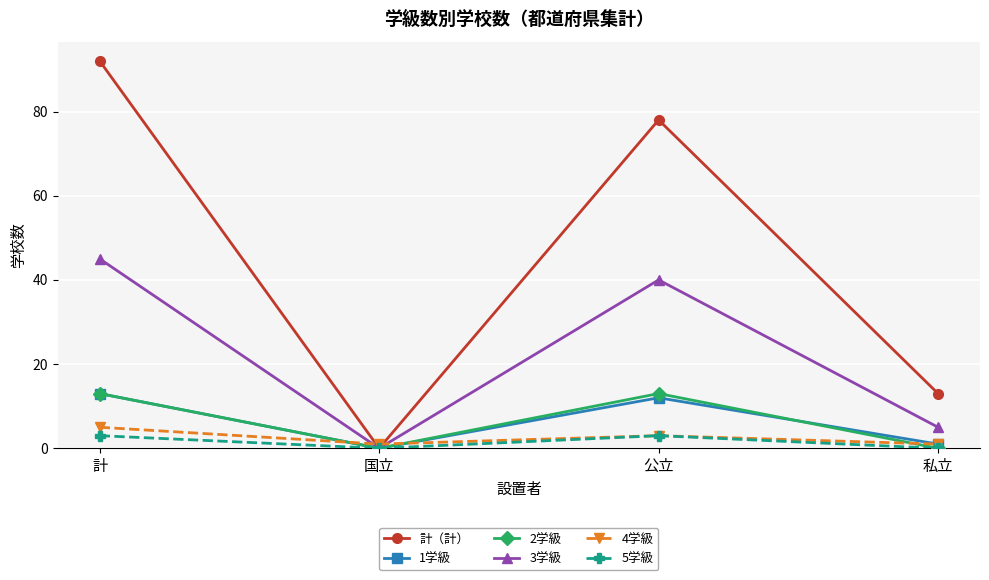

Reading left to right, what are all the values shown in this chart?

計（計）: 計=92	国立=0	公立=78	私立=13
1学級: 計=13	国立=0	公立=12	私立=1
2学級: 計=13	国立=0	公立=13	私立=0
3学級: 計=45	国立=0	公立=40	私立=5
4学級: 計=5	国立=1	公立=3	私立=1
5学級: 計=3	国立=0	公立=3	私立=0